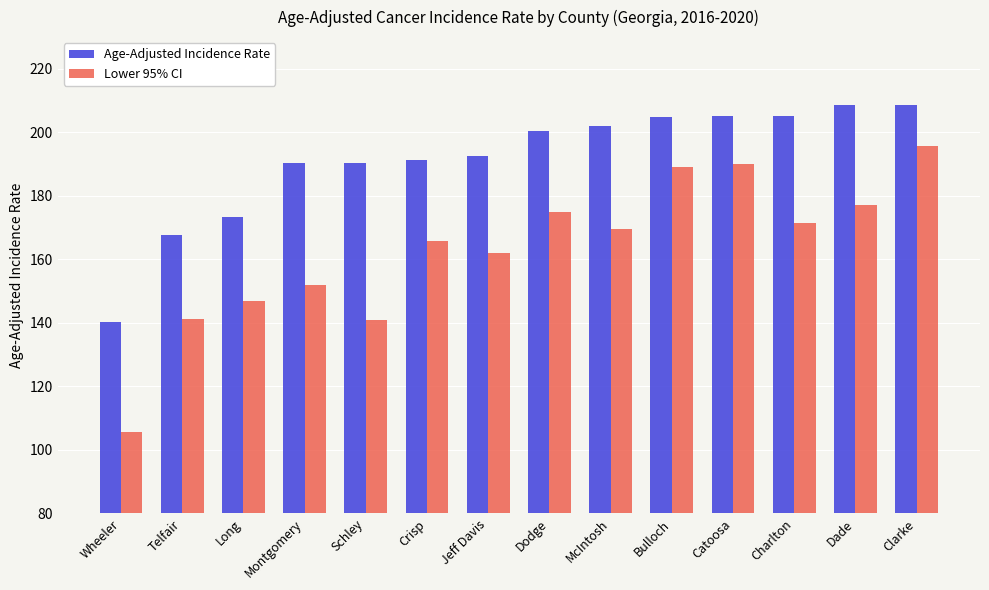

How many bars are there in total?

28